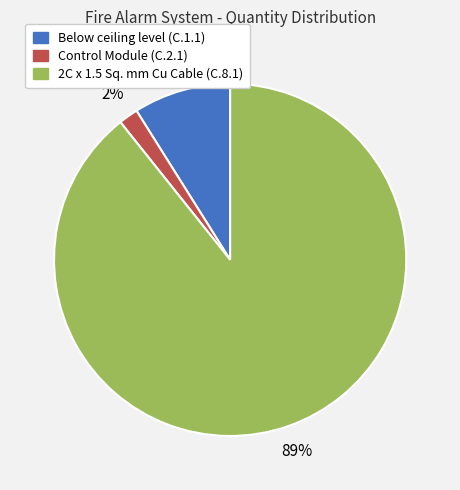

To the nearest percent, what percentage of the pie is Control Module (C.2.1)?

2%